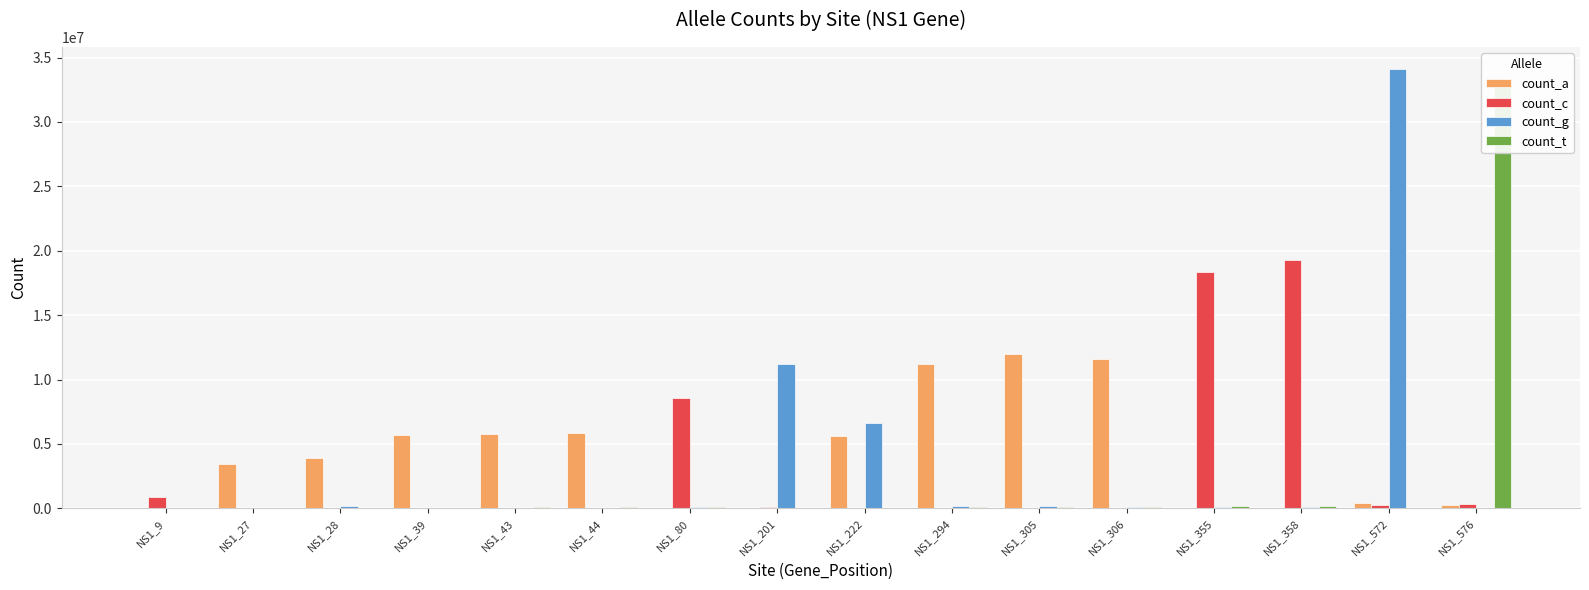

Which category has the lowest value across all series?

NS1_27